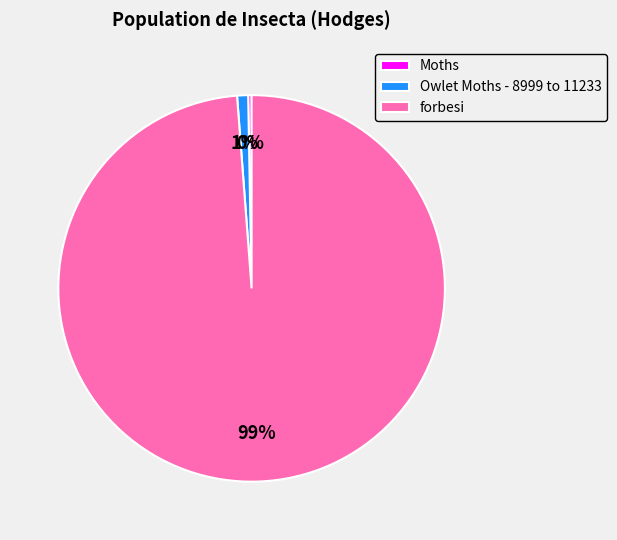

Is Owlet Moths - 8999 to 11233 the majority of the pie?

No